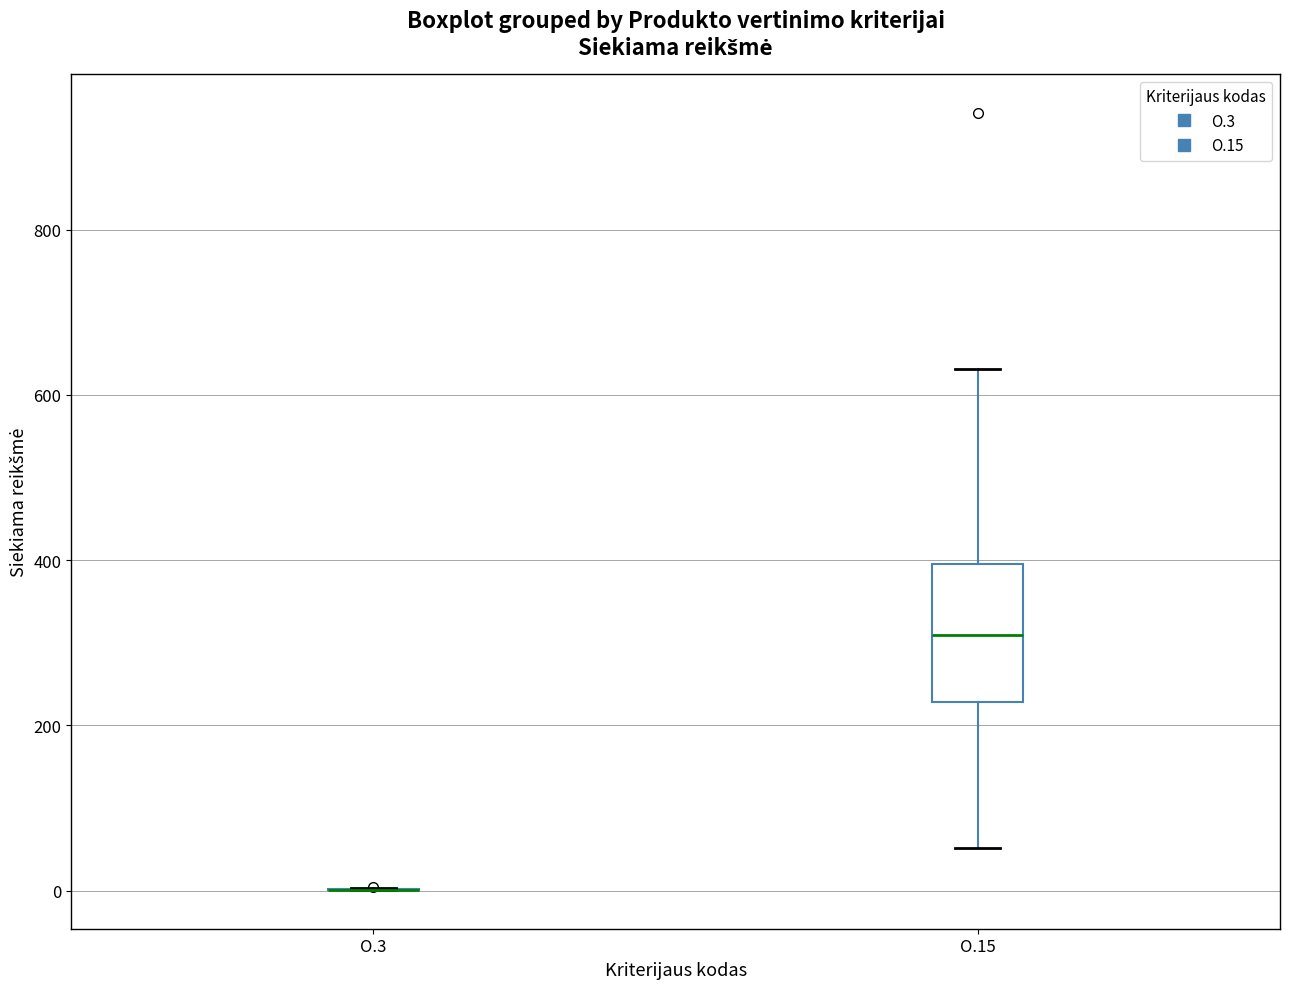

Comparing the boxes themselves (not the whiskers), which one is the tallest?

O.15